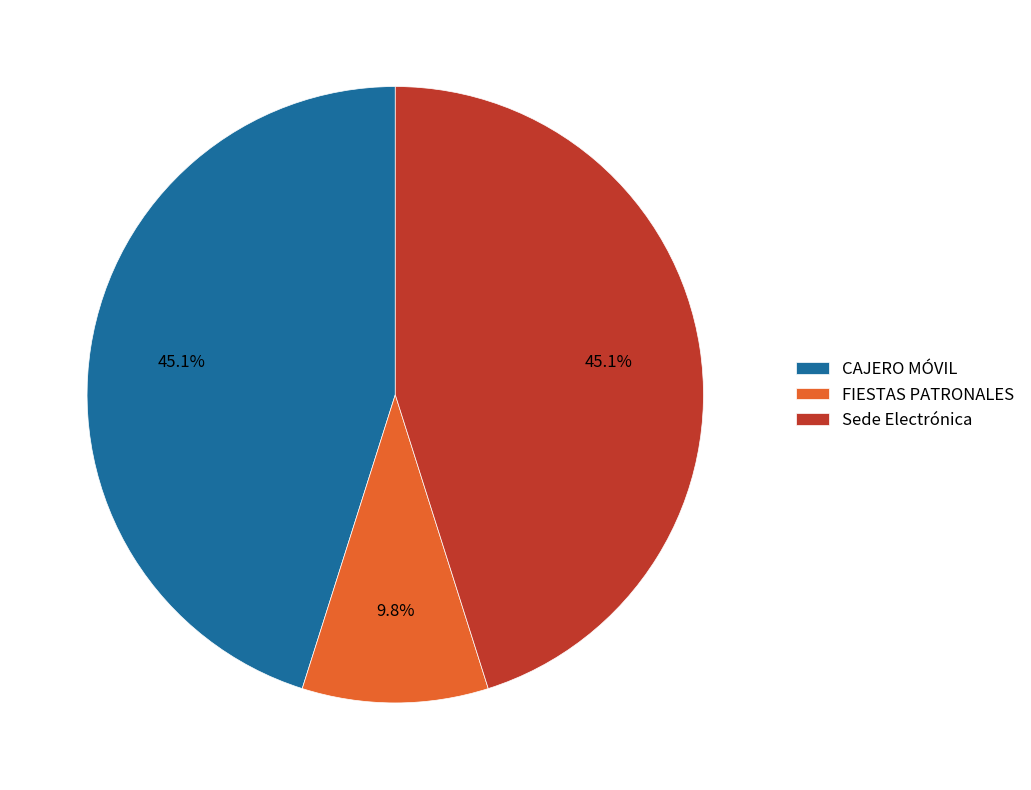

Which slice is the smallest?

FIESTAS PATRONALES